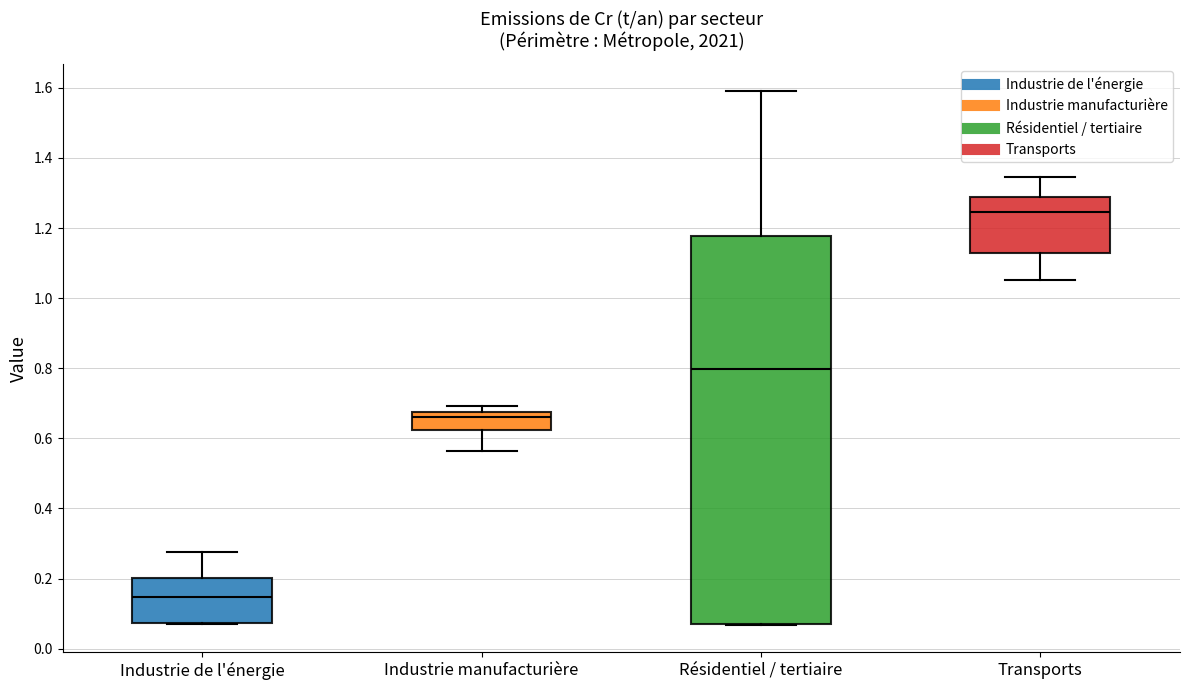

Which box is the tallest, from its lower edge to its upper edge?

Résidentiel / tertiaire